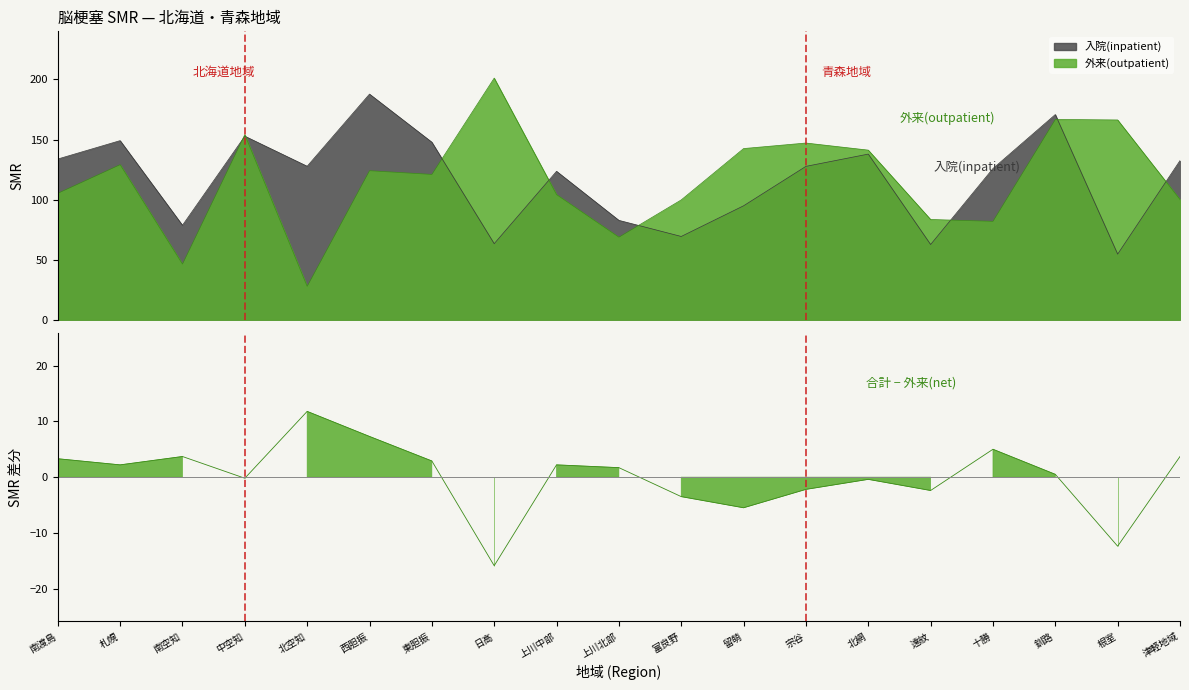

Read the value at 西胆振.

7.3